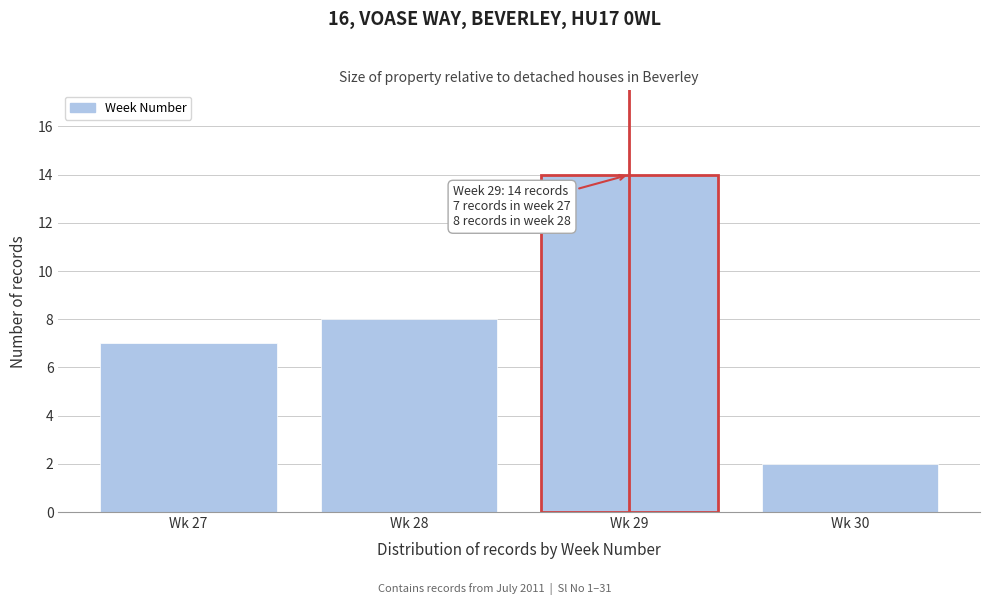

Reading left to right, extract all data points from this chart.

7	8	14	2